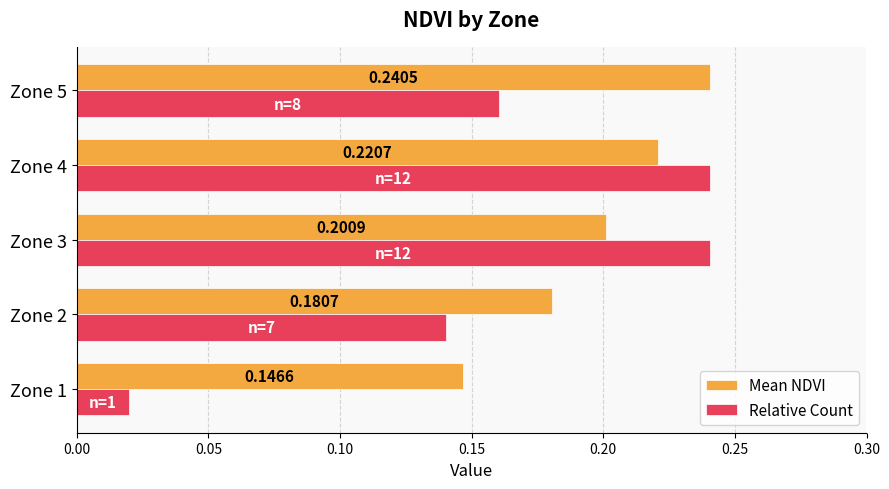

What is the sum of all Relative Count values?

0.8